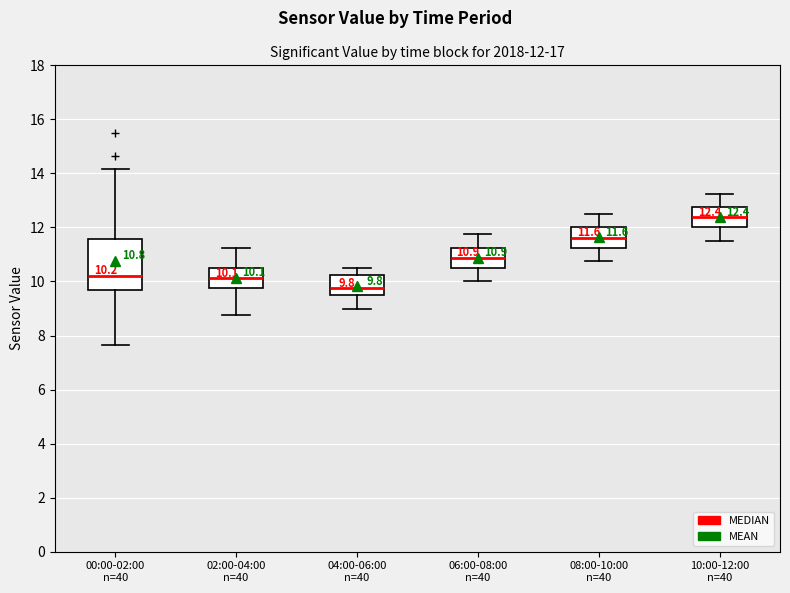

Which box has the lowest median line?

04:00-06:00 n=40